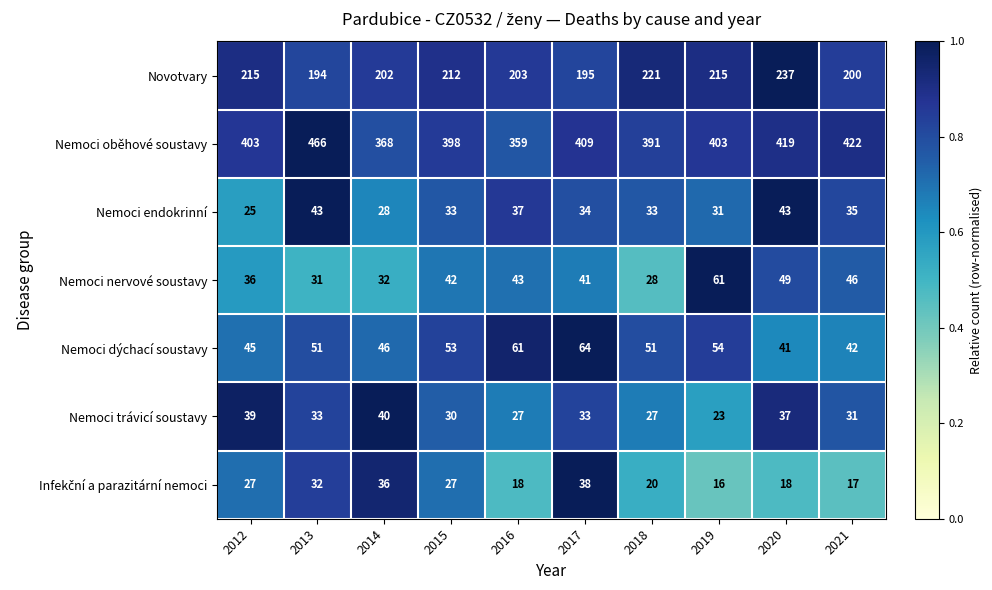

What is the difference between the Nemoci oběhové soustavy values at 2021 and 2017?

13